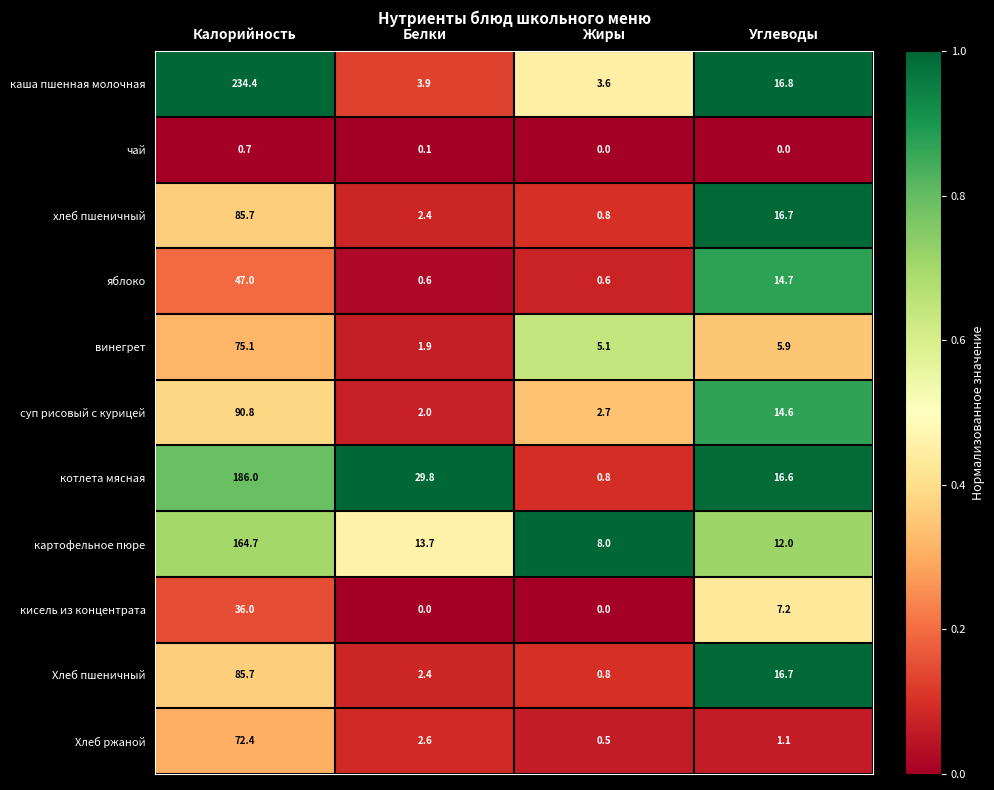

Which series has the largest range (max minus min)?

каша пшенная молочная